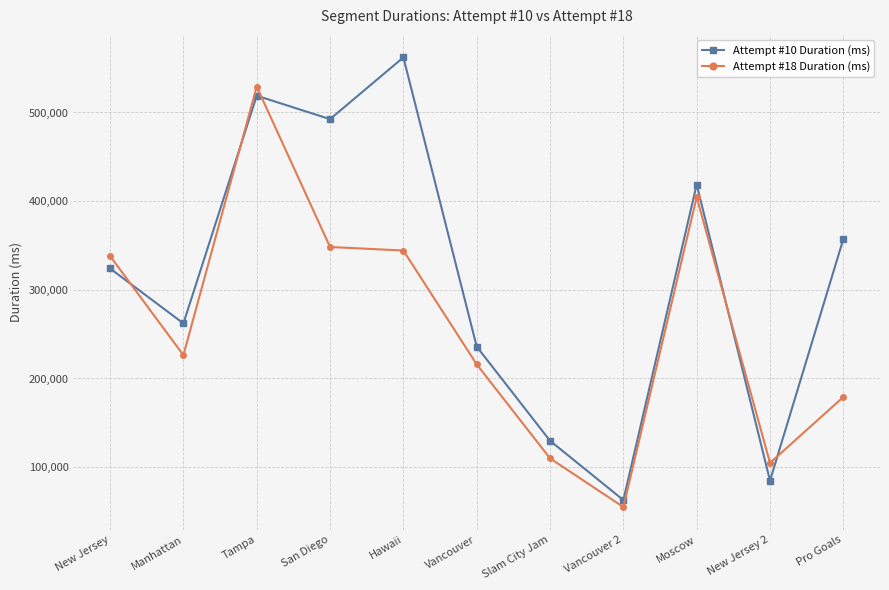

What is the value of the Attempt #10 Duration (ms) point at the 6th from the left?

235933